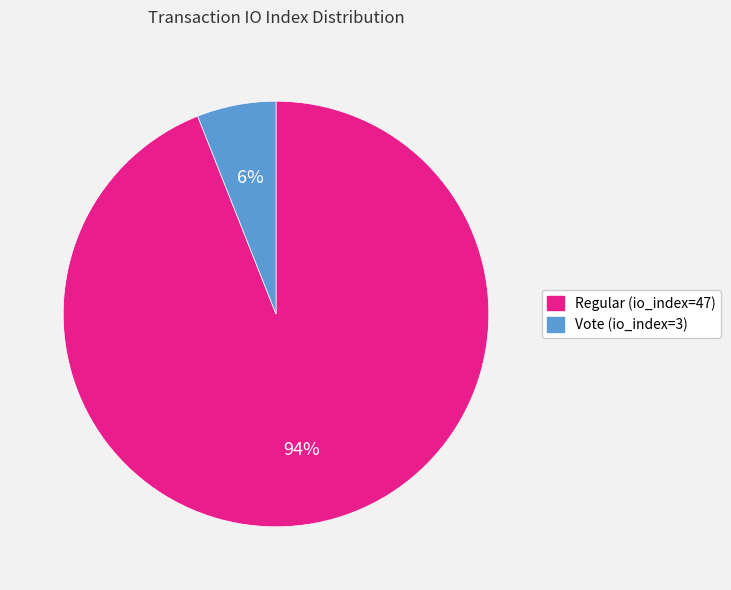

To the nearest percent, what percentage of the pie is Vote (io_index=3)?

6%